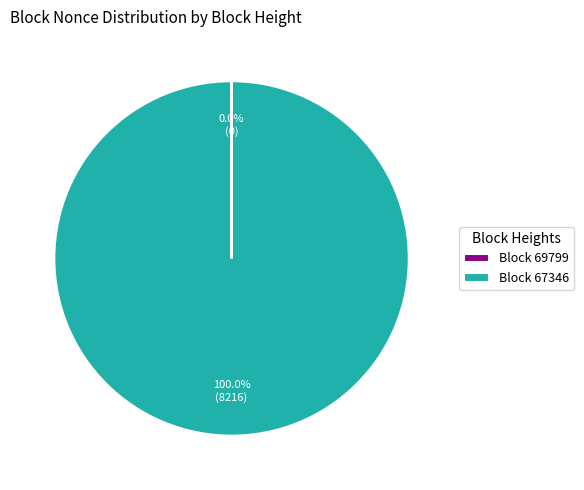

Does any single category account for the majority?

Yes